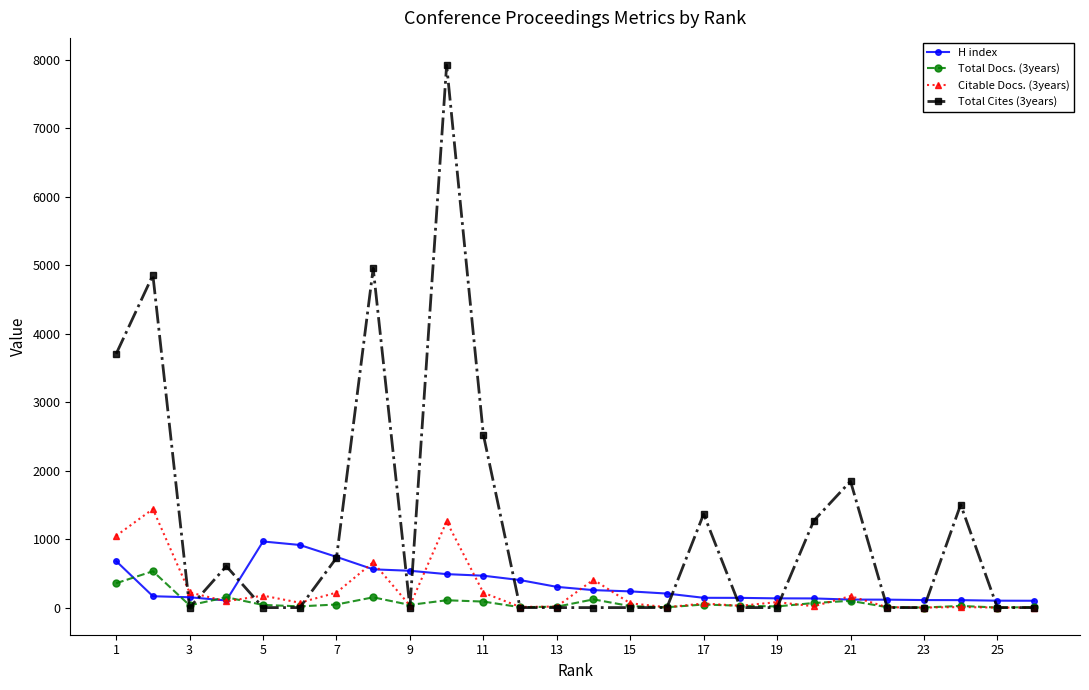

What is the highest value of the Total Cites (3years) series?

7927